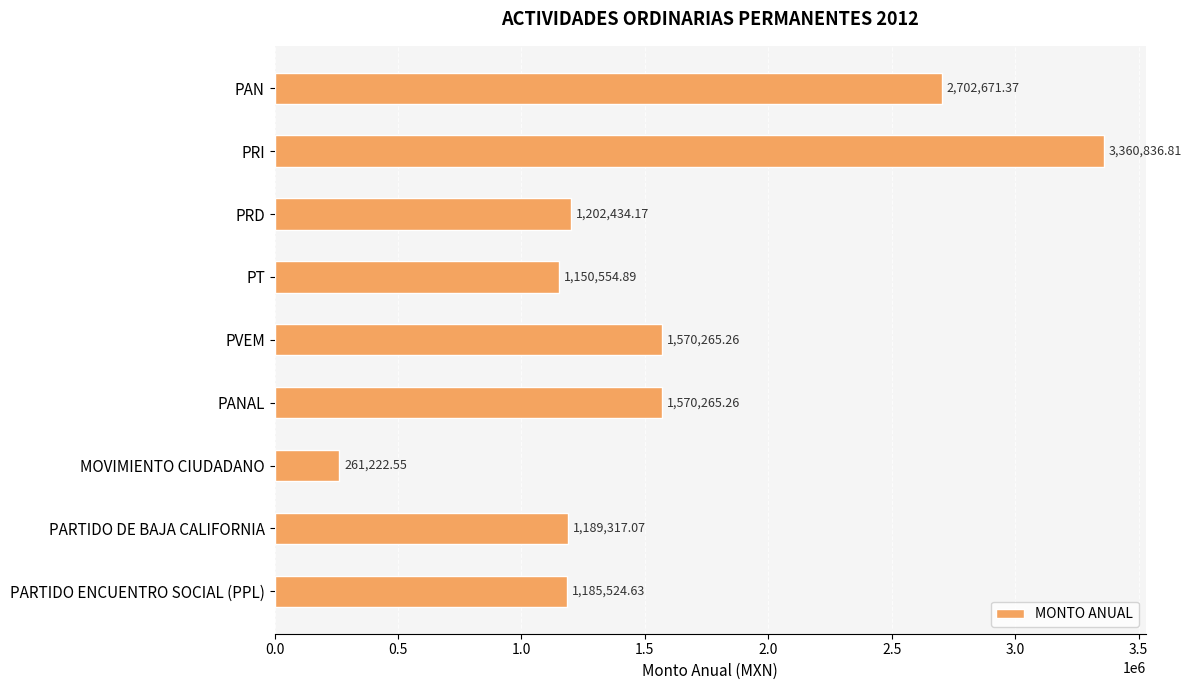

What is the difference between the second highest and minimum values?

2441448.8